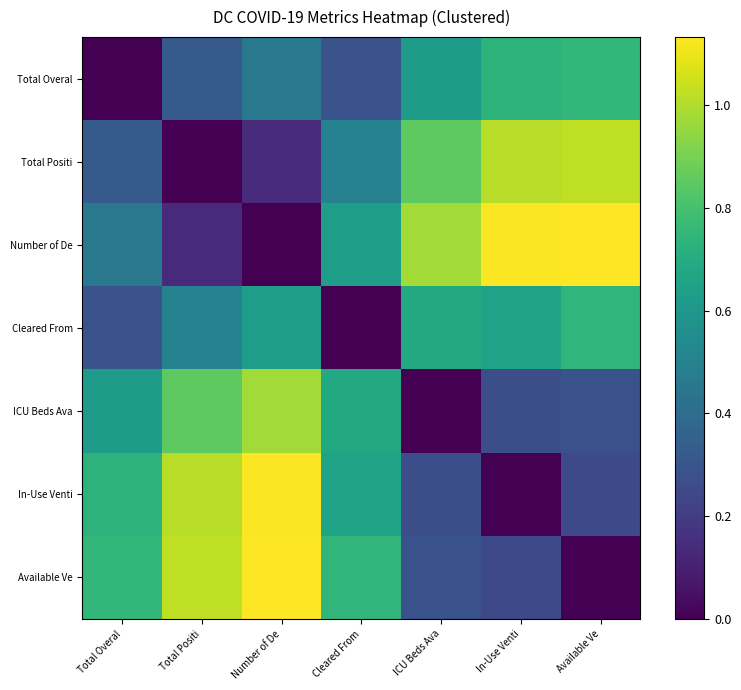

Reading left to right, extract all data points from this chart.

Total Overal: Total Overal=0.0	Total Positi=0.3	Number of De=0.5	Cleared From=0.3	ICU Beds Ava=0.6	In-Use Venti=0.7	Available Ve=0.8
Total Positi: Total Overal=0.3	Total Positi=0.0	Number of De=0.1	Cleared From=0.5	ICU Beds Ava=0.9	In-Use Venti=1.0	Available Ve=1.0
Number of De: Total Overal=0.5	Total Positi=0.1	Number of De=0.0	Cleared From=0.6	ICU Beds Ava=1.0	In-Use Venti=1.1	Available Ve=1.1
Cleared From: Total Overal=0.3	Total Positi=0.5	Number of De=0.6	Cleared From=0.0	ICU Beds Ava=0.7	In-Use Venti=0.7	Available Ve=0.7
ICU Beds Ava: Total Overal=0.6	Total Positi=0.9	Number of De=1.0	Cleared From=0.7	ICU Beds Ava=0.0	In-Use Venti=0.3	Available Ve=0.3
In-Use Venti: Total Overal=0.7	Total Positi=1.0	Number of De=1.1	Cleared From=0.7	ICU Beds Ava=0.3	In-Use Venti=0.0	Available Ve=0.3
Available Ve: Total Overal=0.8	Total Positi=1.0	Number of De=1.1	Cleared From=0.7	ICU Beds Ava=0.3	In-Use Venti=0.3	Available Ve=0.0